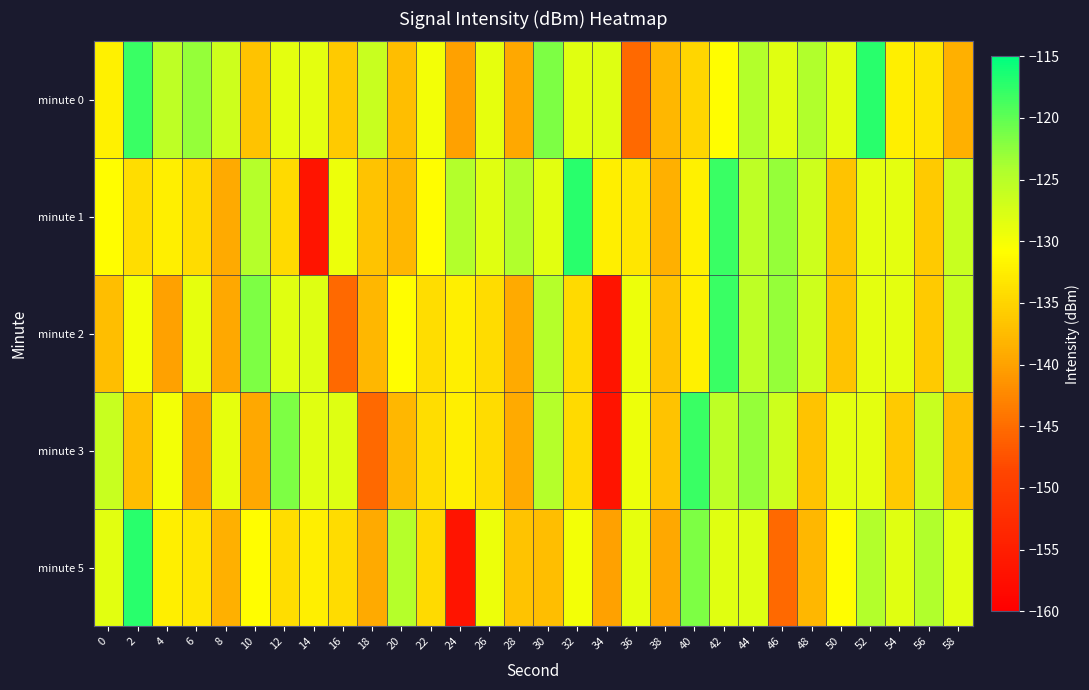

How many distinct data groups are displayed?

5